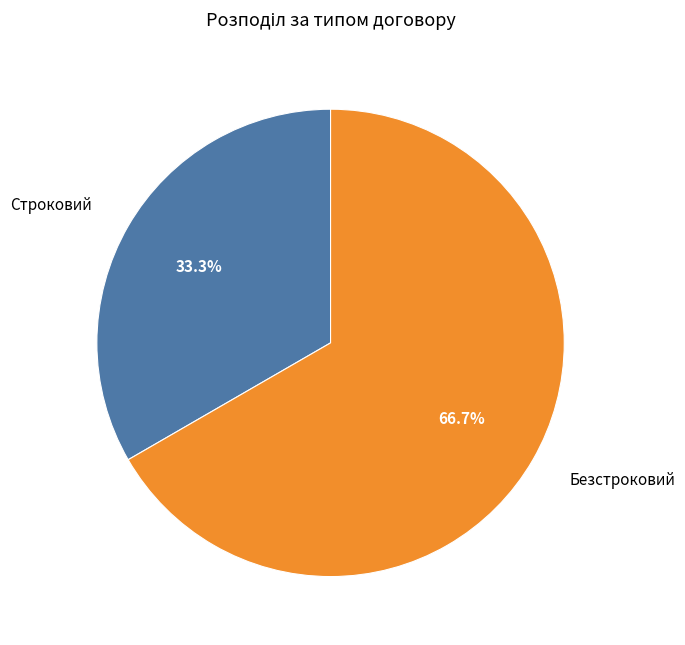

What is the largest slice in the pie chart?

Безстроковий